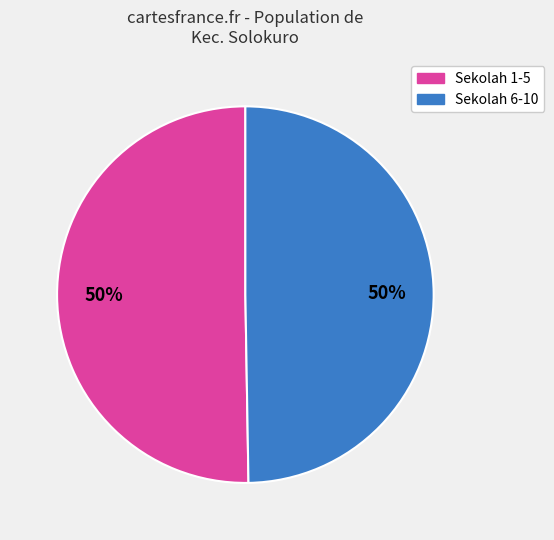

To the nearest percent, what is the average slice percentage?

50%